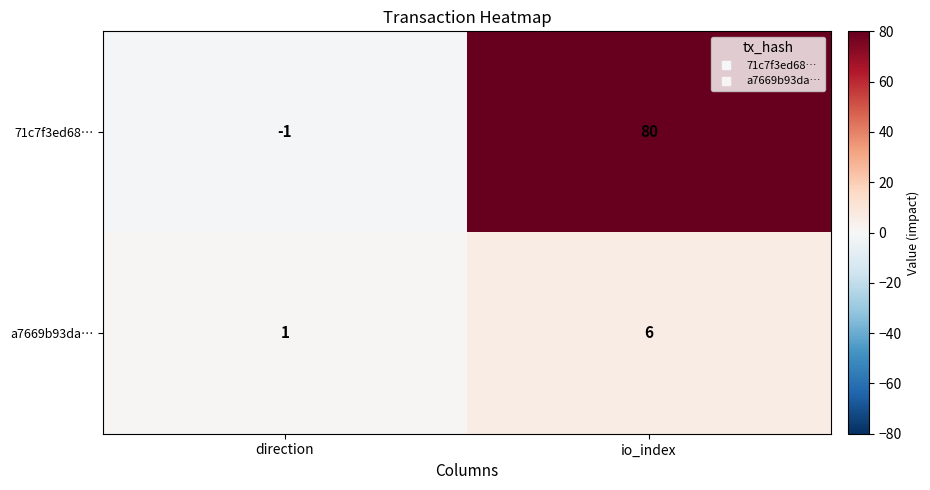

Between direction and io_index, which series saw the biggest shift?

71c7f3ed68…